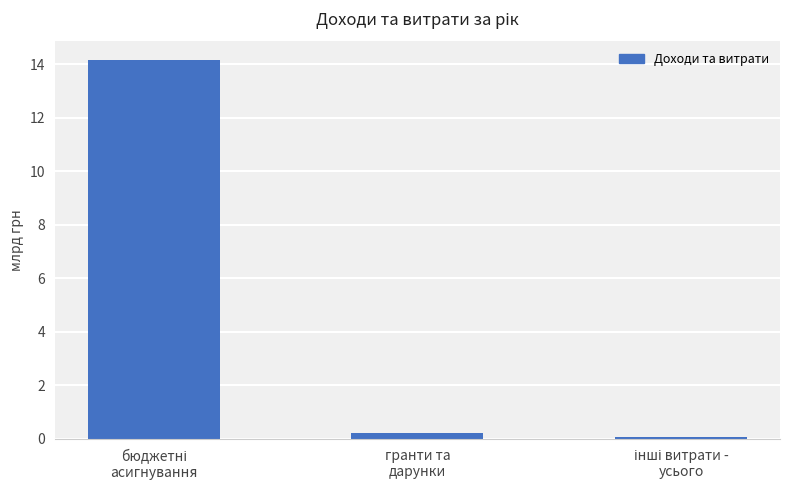

What is the greatest value displayed?

14145462762